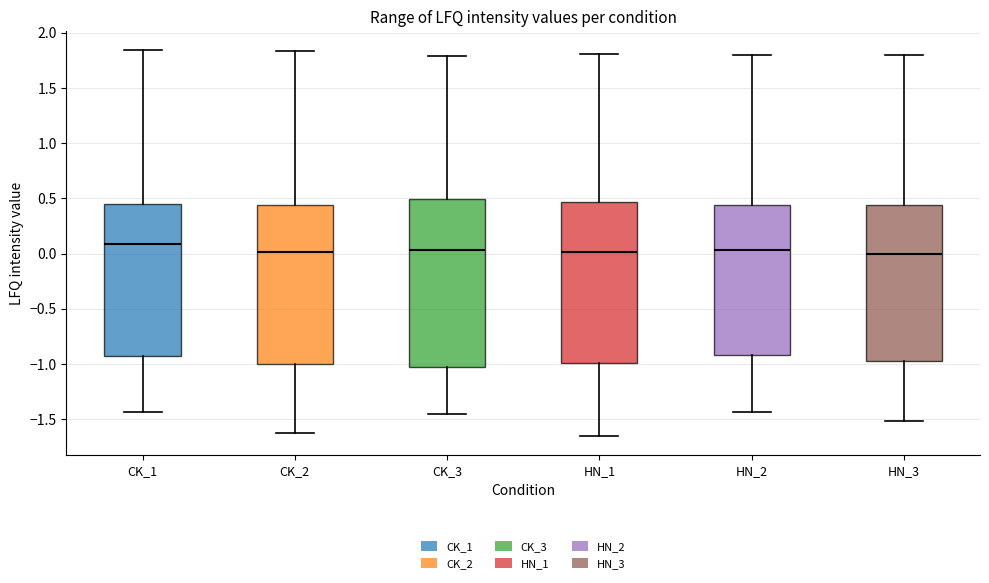

Reading left to right, transcribe this box plot: for each box, give where its median line is, the range the box spans, and where its two whiskers end, as read against the y-axis. The values are not printed on the chart, so give them approximately, as read against the axis.

CK_1: median 0.10, box -0.90 to 0.45, whiskers -1.45 to 1.85
CK_2: median 0.00, box -1.00 to 0.45, whiskers -1.65 to 1.85
CK_3: median 0.05, box -1.05 to 0.50, whiskers -1.45 to 1.80
HN_1: median 0.00, box -1.00 to 0.45, whiskers -1.65 to 1.80
HN_2: median 0.05, box -0.90 to 0.45, whiskers -1.45 to 1.80
HN_3: median 0.00, box -0.95 to 0.45, whiskers -1.50 to 1.80